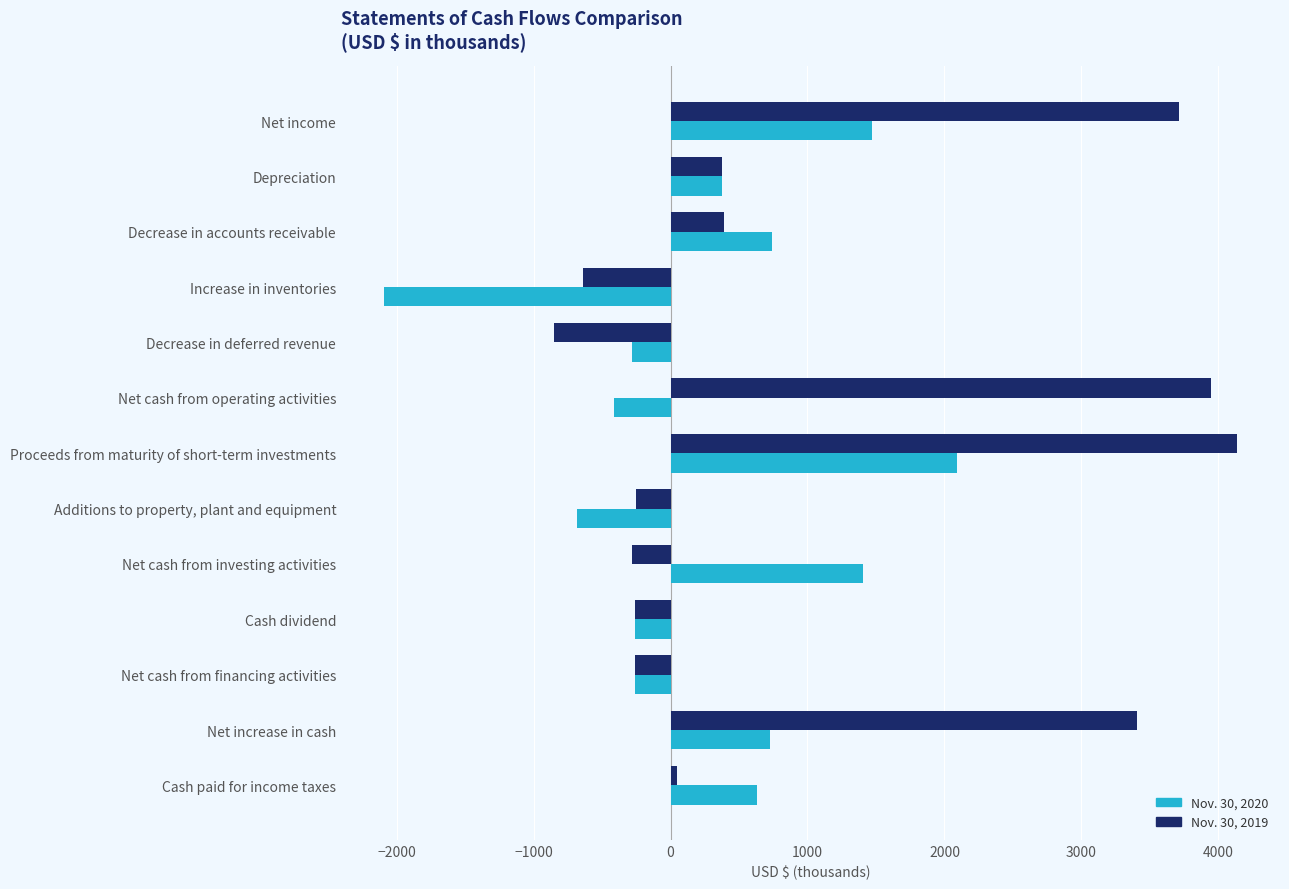

Count the number of data series in this chart.

2